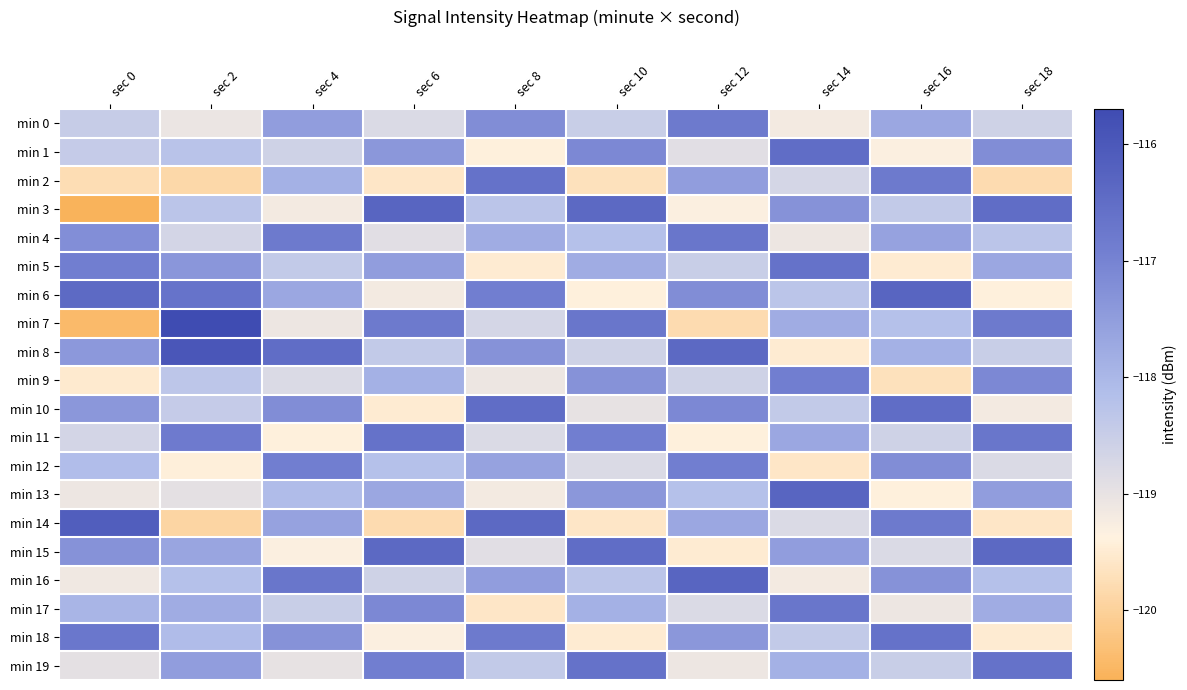

Reading right to left, extract all data points from this chart.

min 0: sec 18=-118.6	sec 16=-117.7	sec 14=-119.2	sec 12=-116.8	sec 10=-118.5	sec 8=-117.2	sec 6=-118.8	sec 4=-117.5	sec 2=-119.1	sec 0=-118.5
min 1: sec 18=-117.2	sec 16=-119.3	sec 14=-116.5	sec 12=-118.9	sec 10=-117.1	sec 8=-119.4	sec 6=-117.4	sec 4=-118.6	sec 2=-118.3	sec 0=-118.4
min 2: sec 18=-119.8	sec 16=-116.8	sec 14=-118.7	sec 12=-117.5	sec 10=-119.7	sec 8=-116.6	sec 6=-119.6	sec 4=-117.9	sec 2=-119.9	sec 0=-119.8
min 3: sec 18=-116.5	sec 16=-118.4	sec 14=-117.3	sec 12=-119.3	sec 10=-116.4	sec 8=-118.3	sec 6=-116.3	sec 4=-119.2	sec 2=-118.3	sec 0=-120.6
min 4: sec 18=-118.3	sec 16=-117.6	sec 14=-119.1	sec 12=-116.7	sec 10=-118.2	sec 8=-117.8	sec 6=-118.9	sec 4=-116.8	sec 2=-118.7	sec 0=-117.2
min 5: sec 18=-117.7	sec 16=-119.5	sec 14=-116.6	sec 12=-118.5	sec 10=-117.8	sec 8=-119.5	sec 6=-117.5	sec 4=-118.4	sec 2=-117.4	sec 0=-116.9
min 6: sec 18=-119.4	sec 16=-116.3	sec 14=-118.3	sec 12=-117.2	sec 10=-119.4	sec 8=-116.9	sec 6=-119.2	sec 4=-117.7	sec 2=-116.7	sec 0=-116.4
min 7: sec 18=-116.8	sec 16=-118.2	sec 14=-117.8	sec 12=-119.8	sec 10=-116.7	sec 8=-118.7	sec 6=-116.8	sec 4=-119.1	sec 2=-115.7	sec 0=-120.4
min 8: sec 18=-118.5	sec 16=-117.9	sec 14=-119.5	sec 12=-116.4	sec 10=-118.6	sec 8=-117.3	sec 6=-118.4	sec 4=-116.5	sec 2=-116.0	sec 0=-117.4
min 9: sec 18=-117.1	sec 16=-119.7	sec 14=-116.9	sec 12=-118.6	sec 10=-117.3	sec 8=-119.1	sec 6=-117.9	sec 4=-118.8	sec 2=-118.3	sec 0=-119.5
min 10: sec 18=-119.2	sec 16=-116.5	sec 14=-118.4	sec 12=-117.1	sec 10=-119.0	sec 8=-116.5	sec 6=-119.5	sec 4=-117.2	sec 2=-118.4	sec 0=-117.4
min 11: sec 18=-116.7	sec 16=-118.6	sec 14=-117.7	sec 12=-119.4	sec 10=-116.9	sec 8=-118.8	sec 6=-116.6	sec 4=-119.4	sec 2=-116.8	sec 0=-118.7
min 12: sec 18=-118.8	sec 16=-117.2	sec 14=-119.6	sec 12=-116.9	sec 10=-118.8	sec 8=-117.6	sec 6=-118.2	sec 4=-116.9	sec 2=-119.4	sec 0=-118.1
min 13: sec 18=-117.5	sec 16=-119.4	sec 14=-116.3	sec 12=-118.2	sec 10=-117.4	sec 8=-119.2	sec 6=-117.7	sec 4=-118.1	sec 2=-119.0	sec 0=-119.1
min 14: sec 18=-119.6	sec 16=-116.8	sec 14=-118.8	sec 12=-117.7	sec 10=-119.6	sec 8=-116.4	sec 6=-119.8	sec 4=-117.6	sec 2=-119.9	sec 0=-116.1
min 15: sec 18=-116.4	sec 16=-118.8	sec 14=-117.5	sec 12=-119.5	sec 10=-116.5	sec 8=-118.9	sec 6=-116.4	sec 4=-119.3	sec 2=-117.7	sec 0=-117.3
min 16: sec 18=-118.2	sec 16=-117.3	sec 14=-119.2	sec 12=-116.3	sec 10=-118.3	sec 8=-117.5	sec 6=-118.6	sec 4=-116.7	sec 2=-118.2	sec 0=-119.1
min 17: sec 18=-117.8	sec 16=-119.1	sec 14=-116.7	sec 12=-118.8	sec 10=-117.9	sec 8=-119.6	sec 6=-117.1	sec 4=-118.5	sec 2=-117.8	sec 0=-118.0
min 18: sec 18=-119.5	sec 16=-116.6	sec 14=-118.4	sec 12=-117.4	sec 10=-119.5	sec 8=-116.8	sec 6=-119.3	sec 4=-117.3	sec 2=-118.1	sec 0=-116.7
min 19: sec 18=-116.6	sec 16=-118.5	sec 14=-117.9	sec 12=-119.1	sec 10=-116.6	sec 8=-118.4	sec 6=-116.9	sec 4=-119.0	sec 2=-117.5	sec 0=-119.0